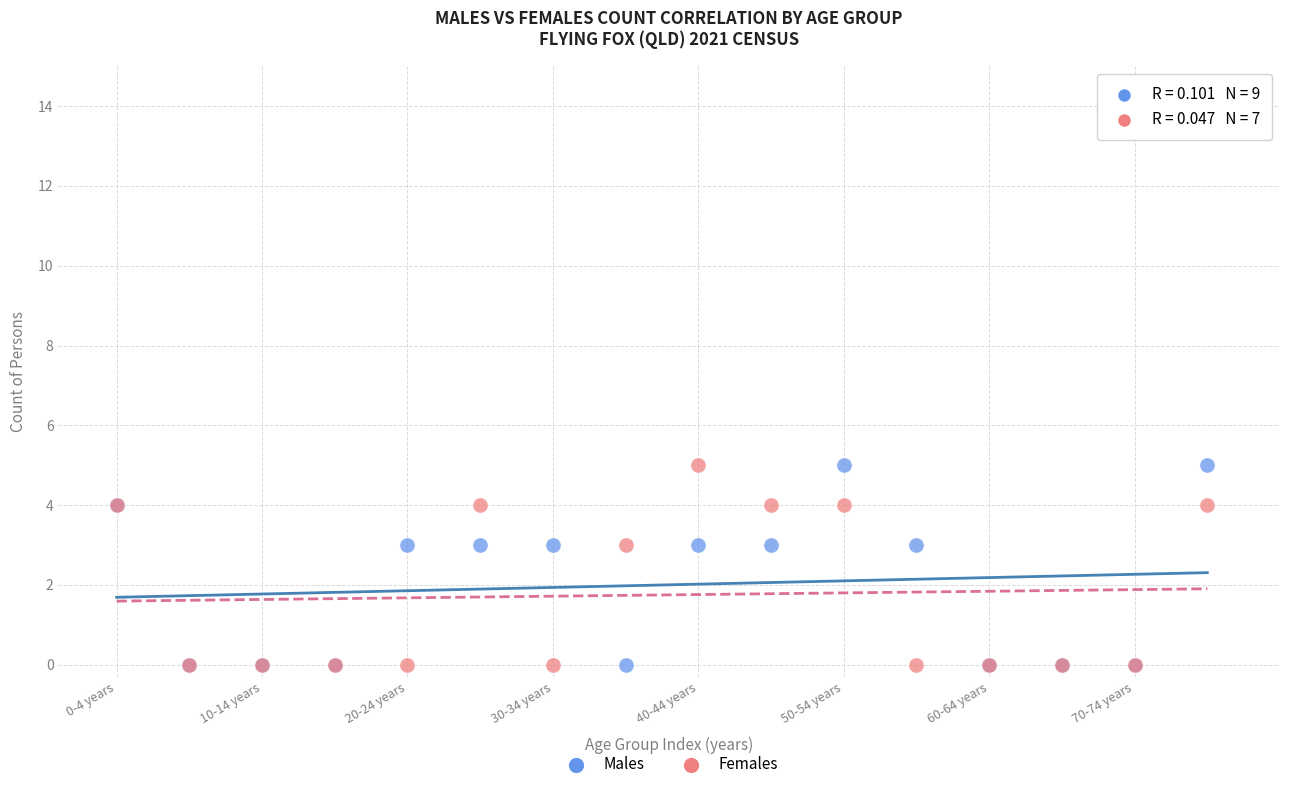

What are all the series names shown in the legend?

Males, Females